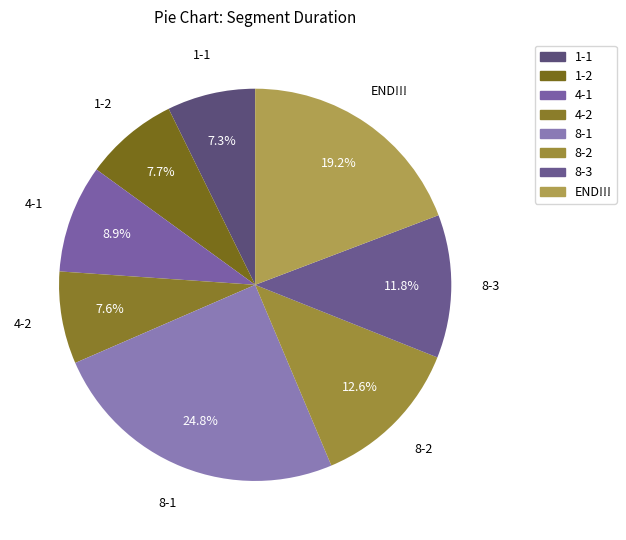

Does END!!! account for over 50% of the chart?

No